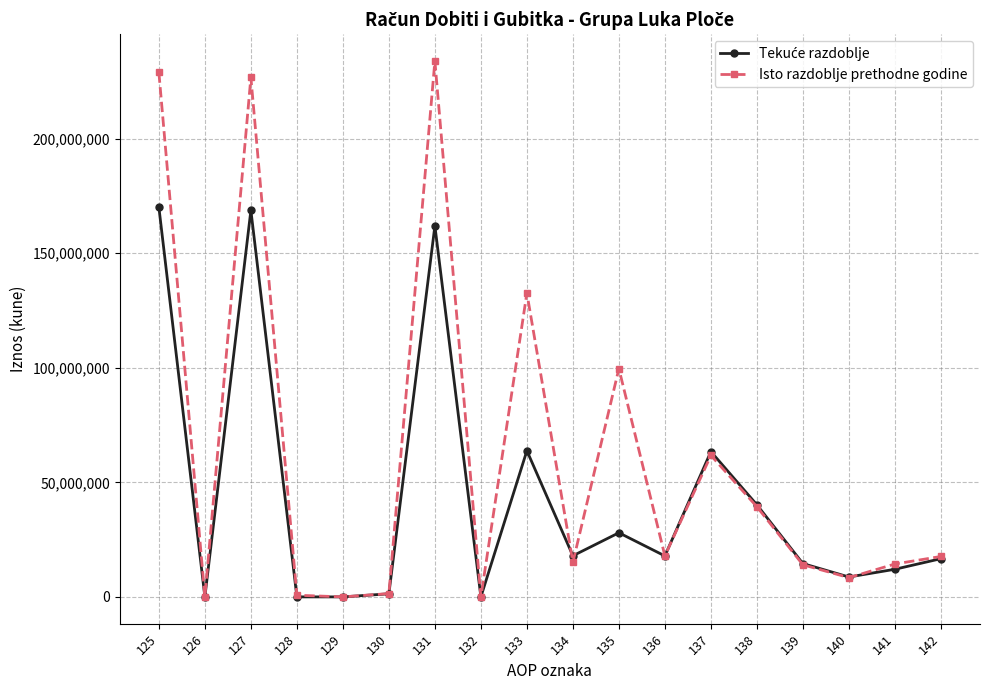

At how many categories does at least one series exceed 189054484?

3